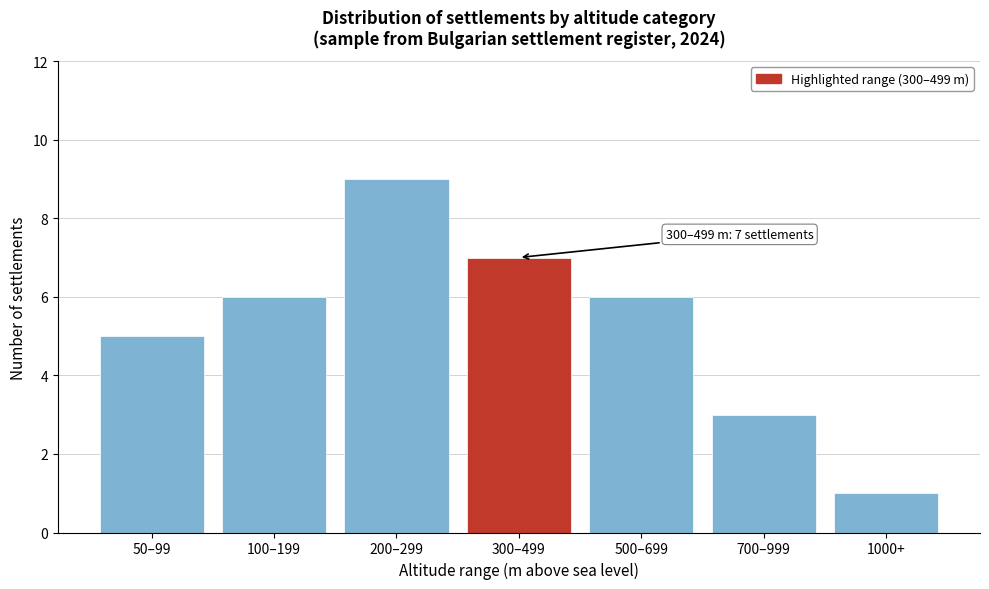

Reading left to right, extract all data points from this chart.

50–99=5	100–199=6	200–299=9	300–499=7	500–699=6	700–999=3	1000+=1